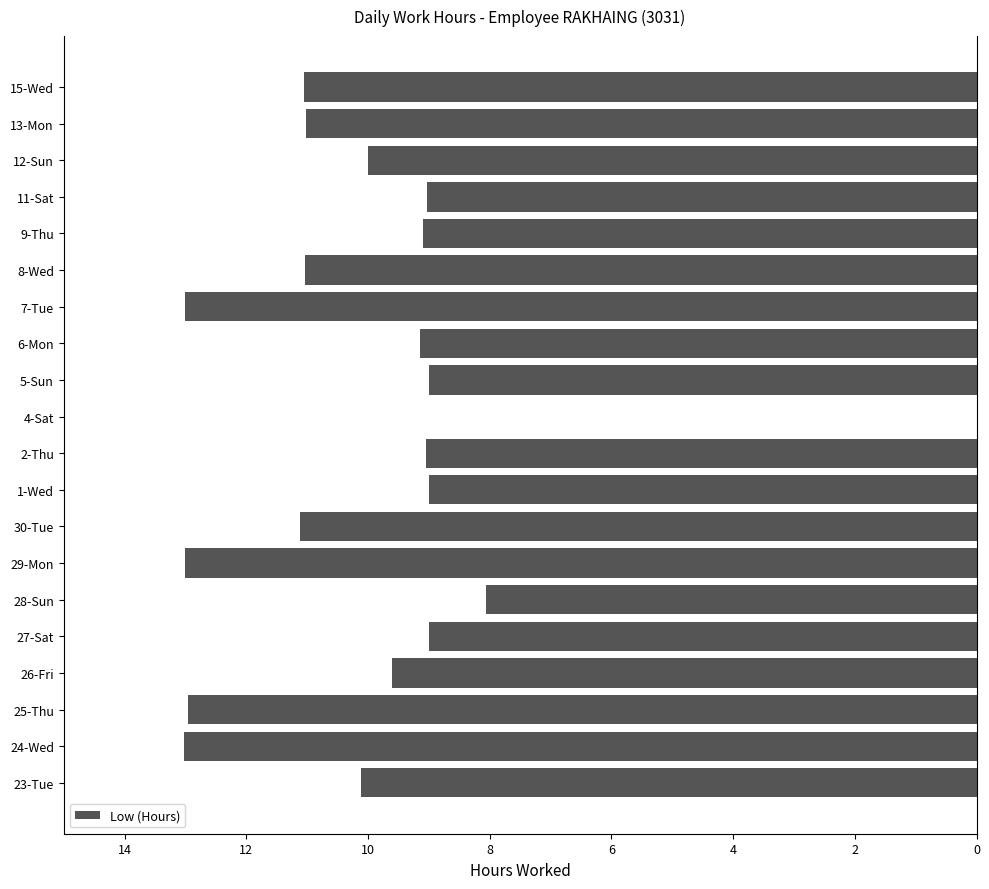

Where does the data first go above -9?

28-Sun